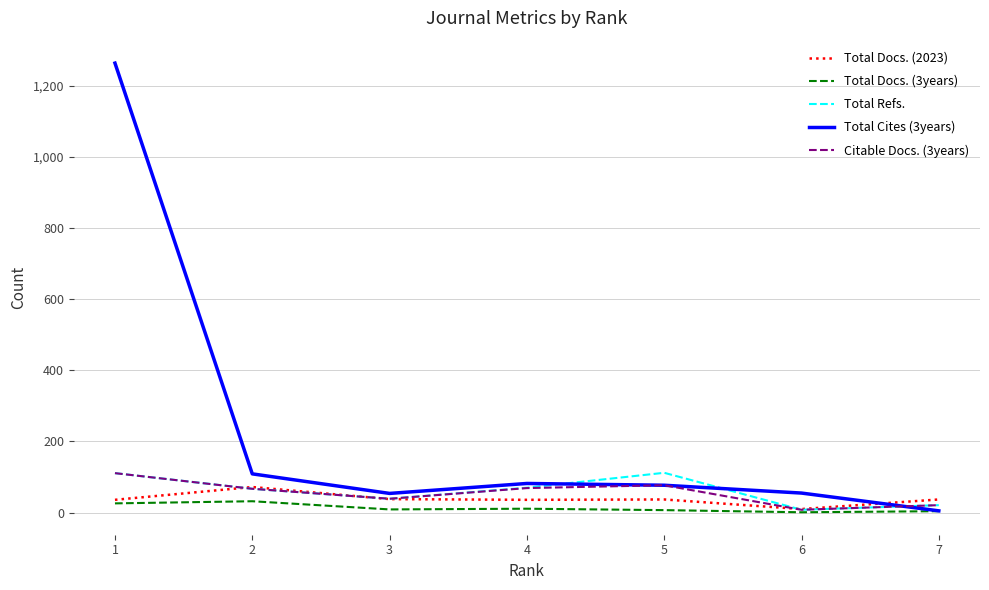

True or false: Total Docs. (2023) and Total Cites (3years) cross at least once.

True